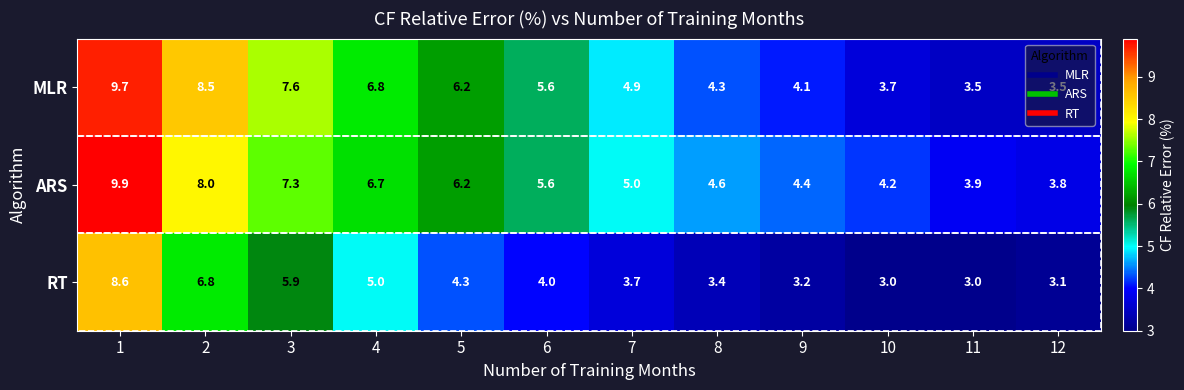

What is the total value across all series at 1?

28.2